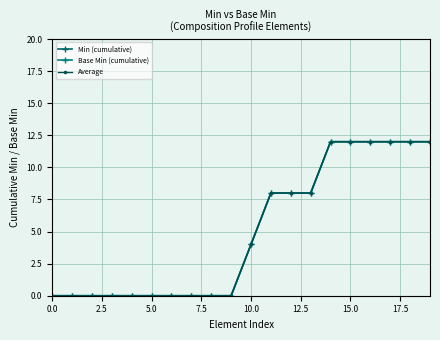

Does the chart have visible grid lines?

Yes